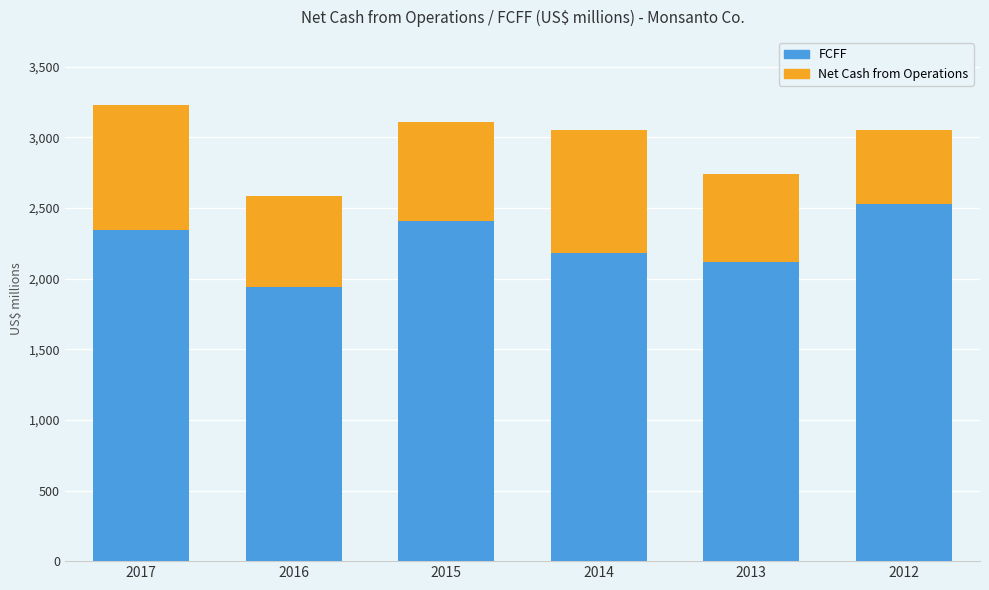

What is the lowest value of the Net Cash from Operations series?

2588